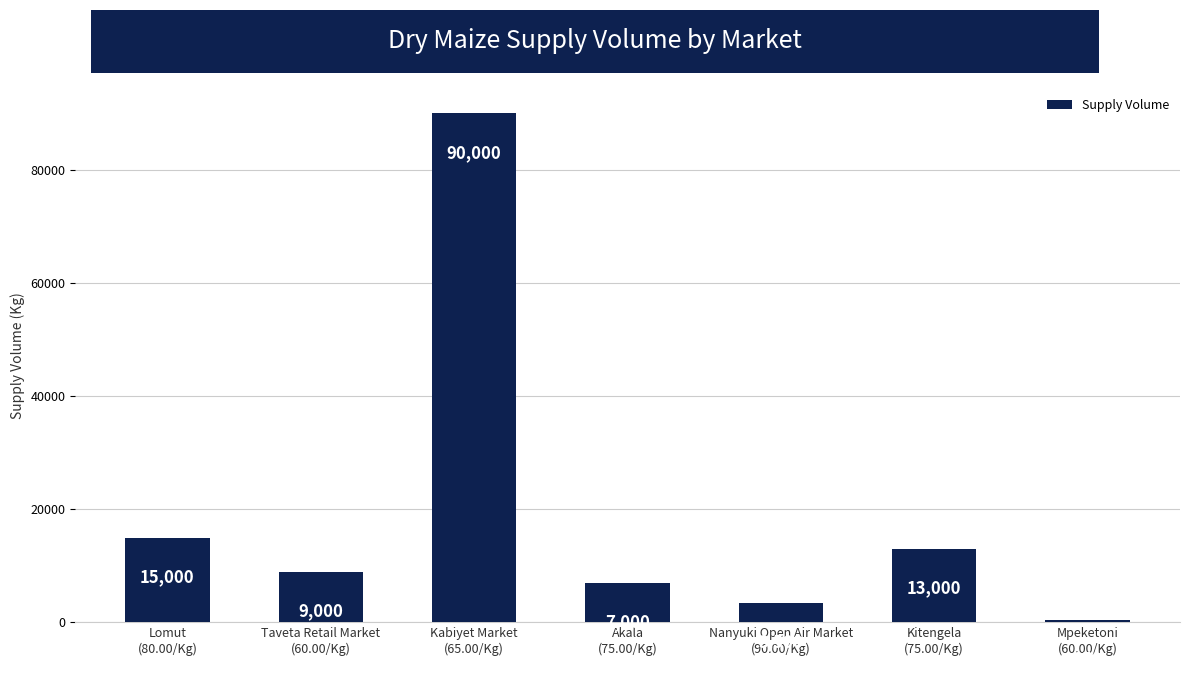

Is it true that the value at Akala
(75.00/Kg) is 7000?

True